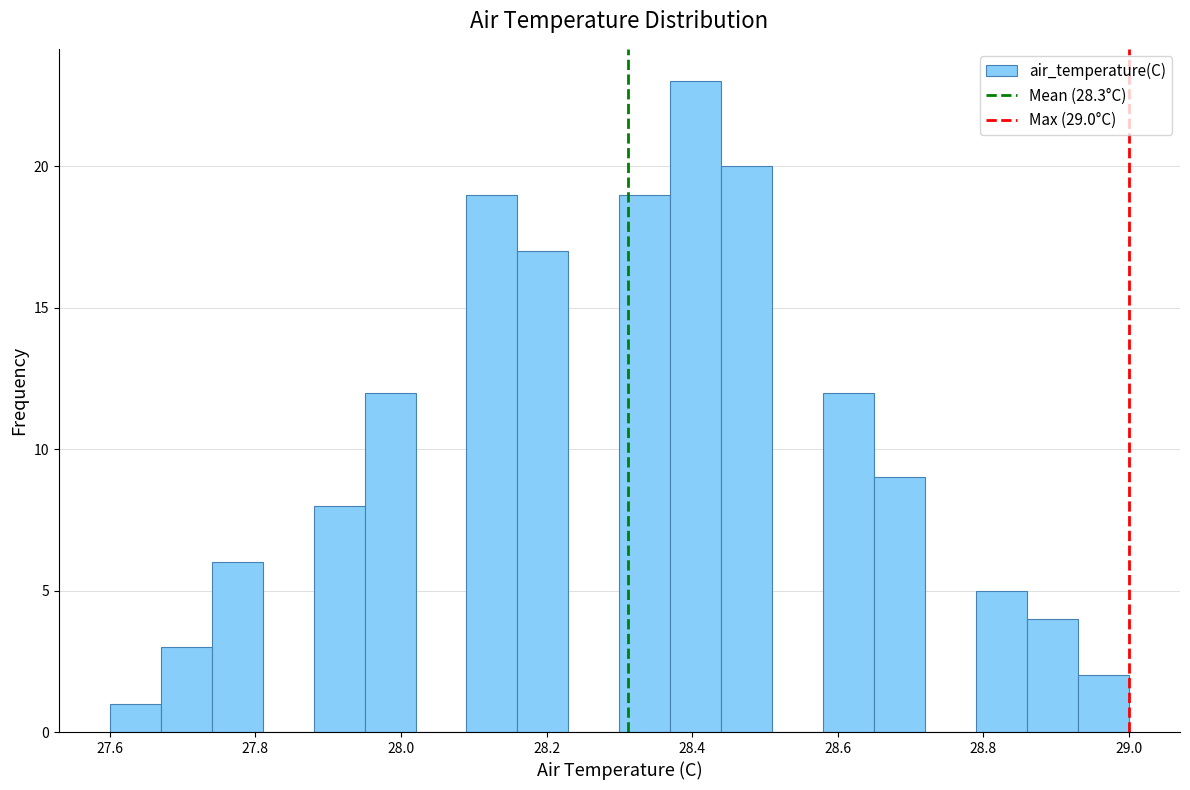

Read against the x-axis, roughly where is the centre of the tallest bar?

28.40